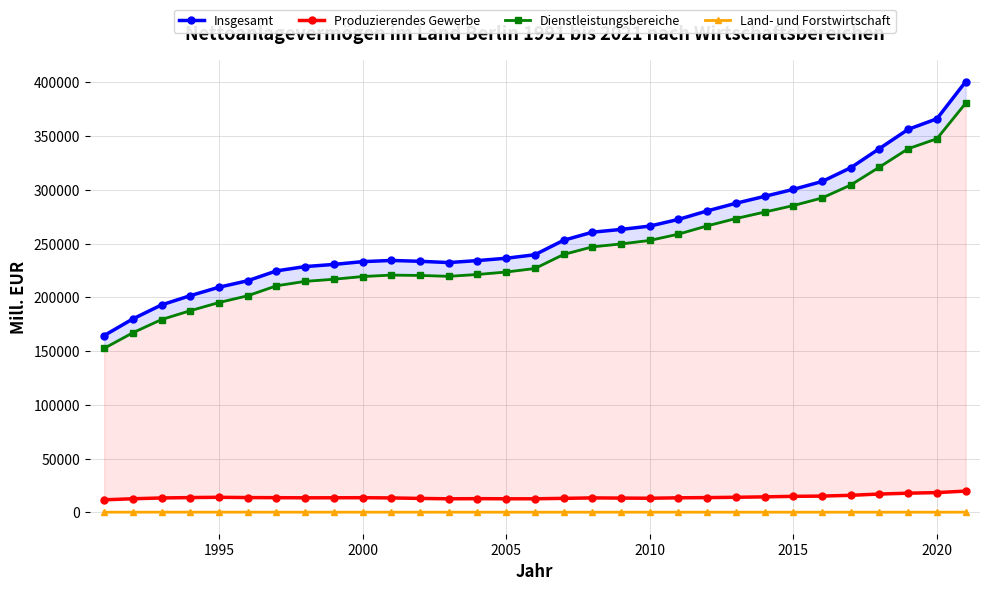

True or false: Land- und Forstwirtschaft has more than 2 interior local peaks.

True